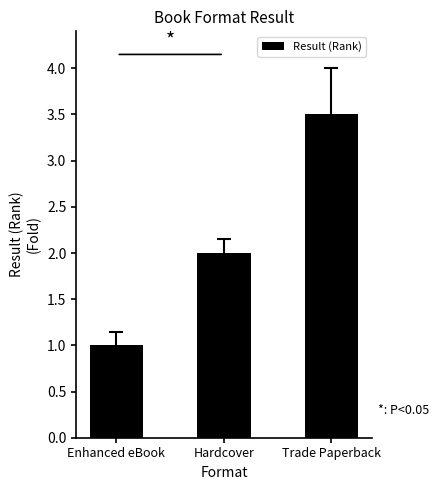

What is the value of the 3rd bar from the left?

3.5